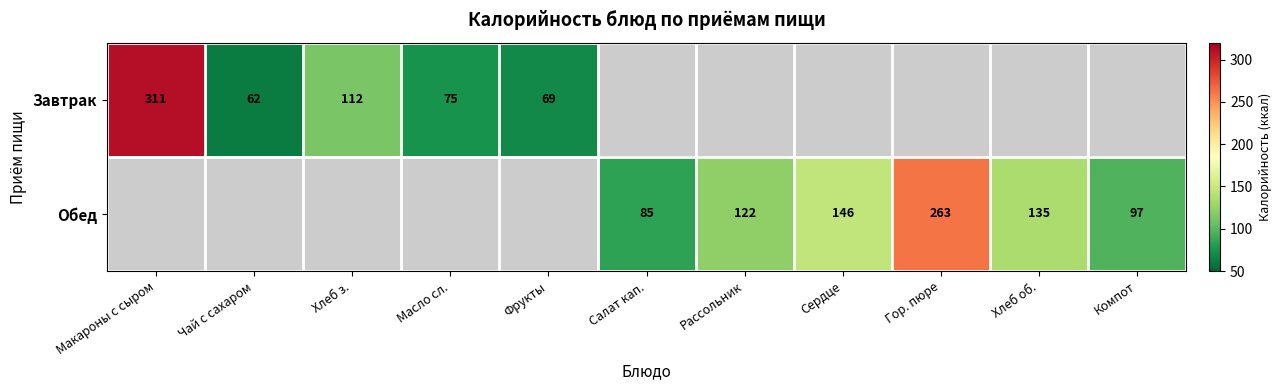

The value of Завтрак at Фрукты is 69.0. True or false?

True